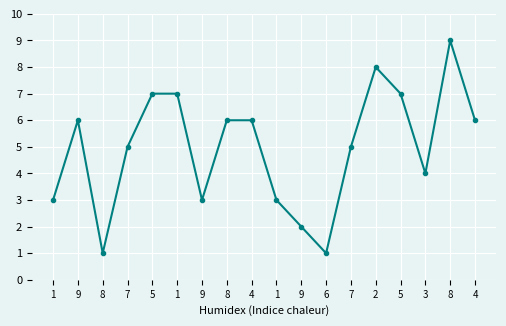

Does the chart have visible grid lines?

Yes